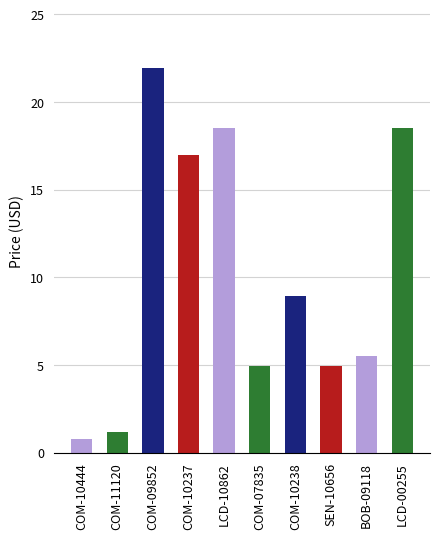

What is the label of the 5th bar from the left?

LCD-10862